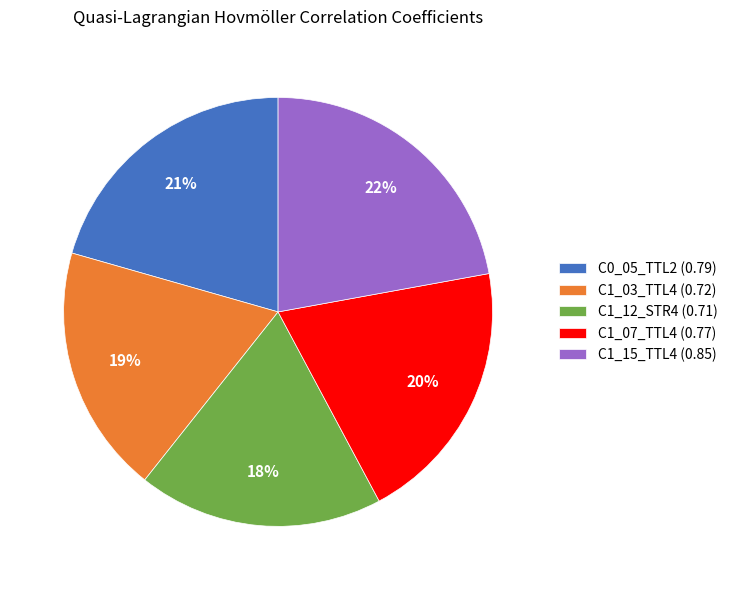

Between C1_07_TTL4 (0.77) and C1_03_TTL4 (0.72), which is larger?

C1_07_TTL4 (0.77)